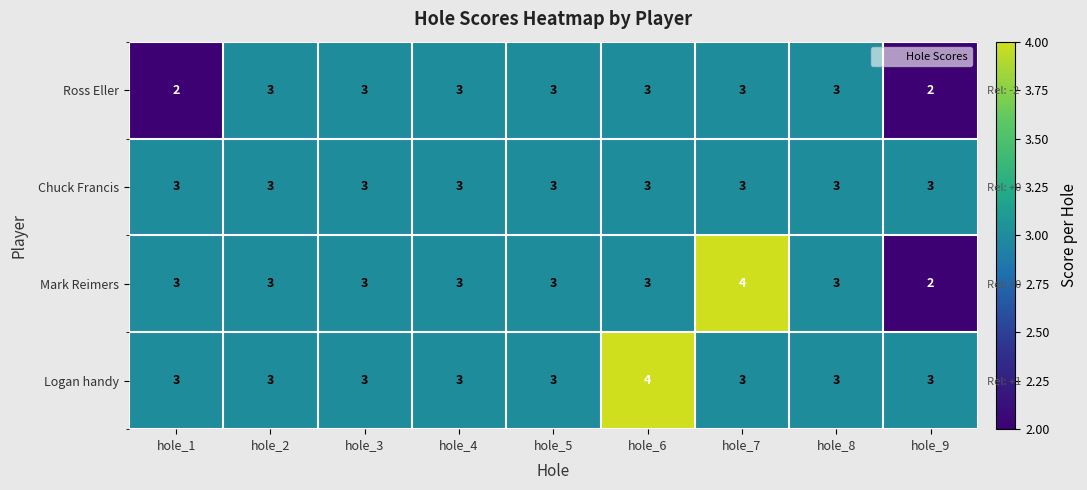

The Mark Reimers series shows 1 at hole_2. True or false?

False